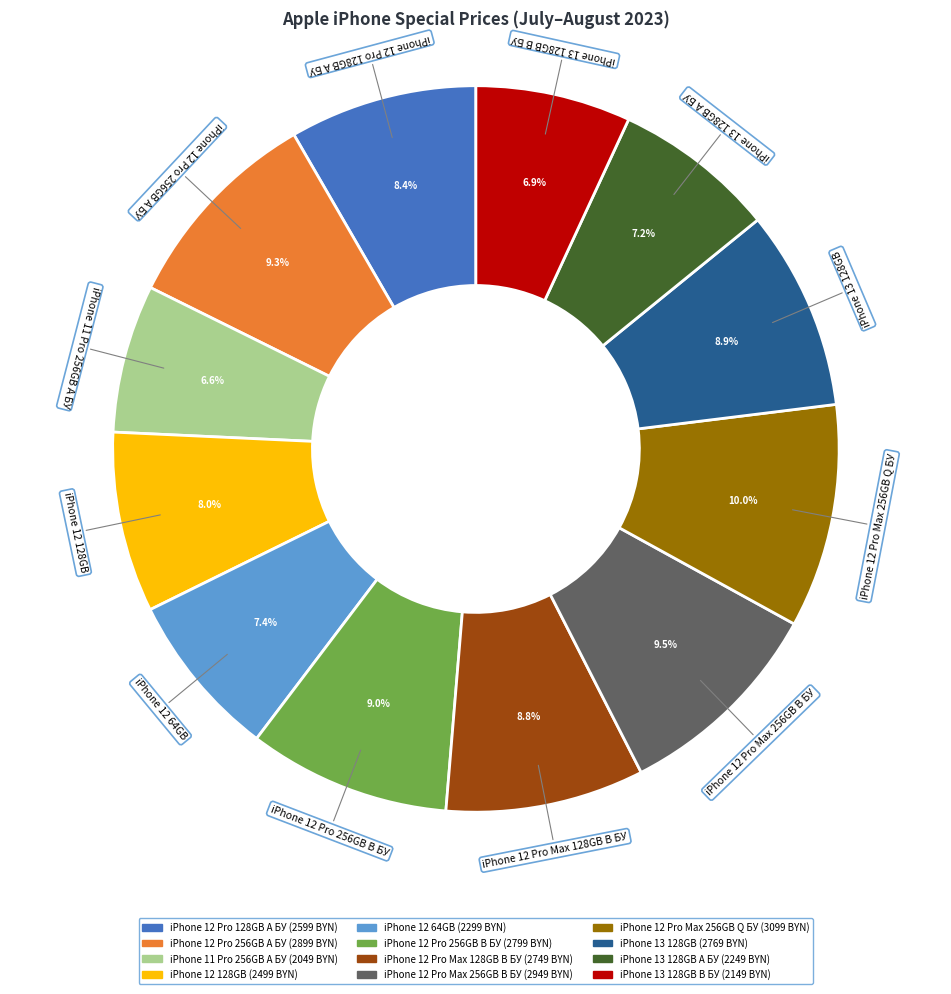

Does any single category account for the majority?

No